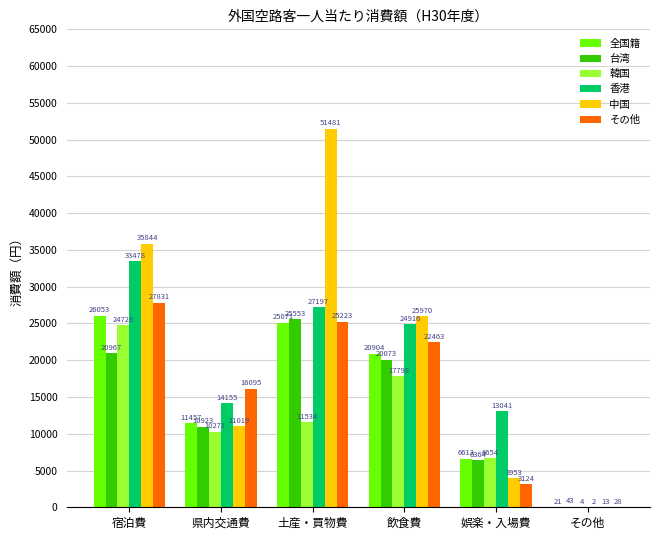

At which label does 韓国 reach its peak?

宿泊費